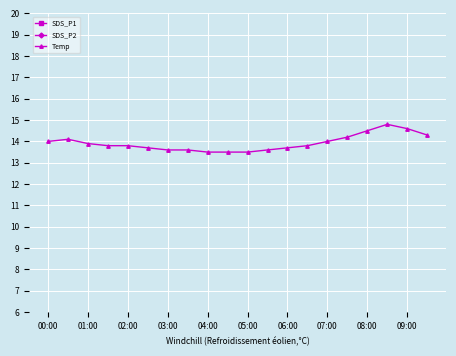

Is it true that Temp equals 23.3 at 07:00?

False